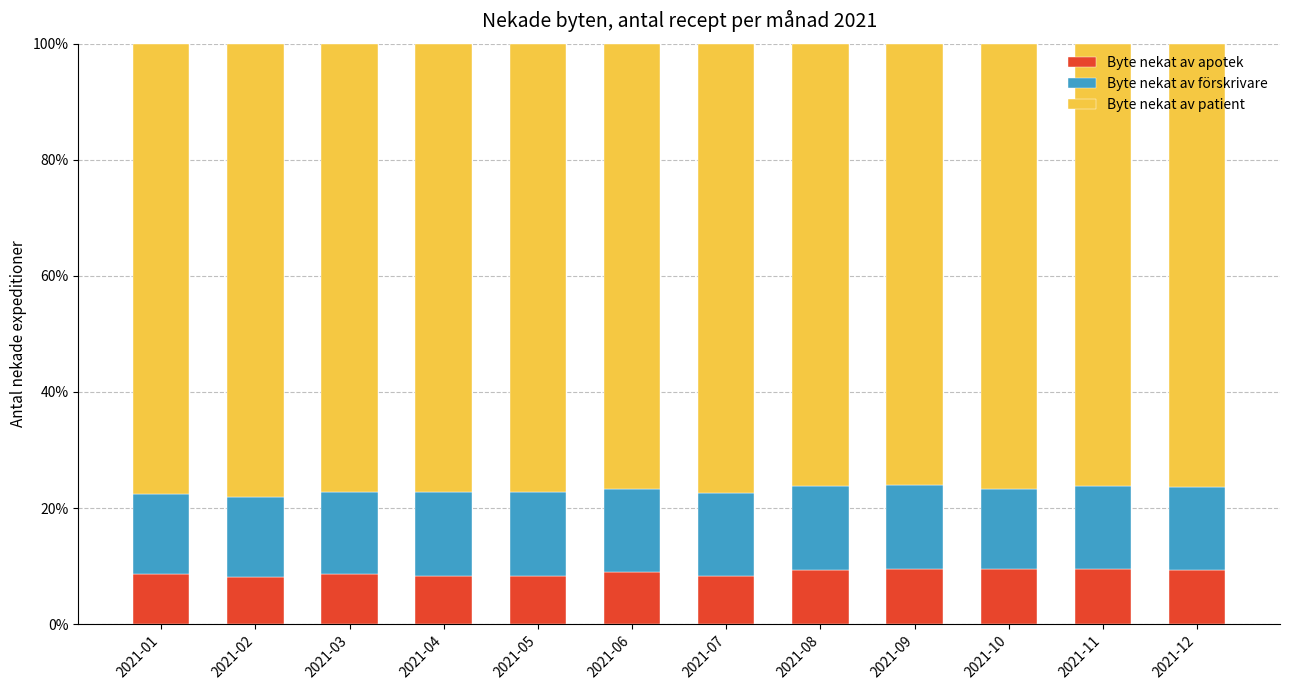

What is the sum of all Byte nekat av apotek values?

106.4